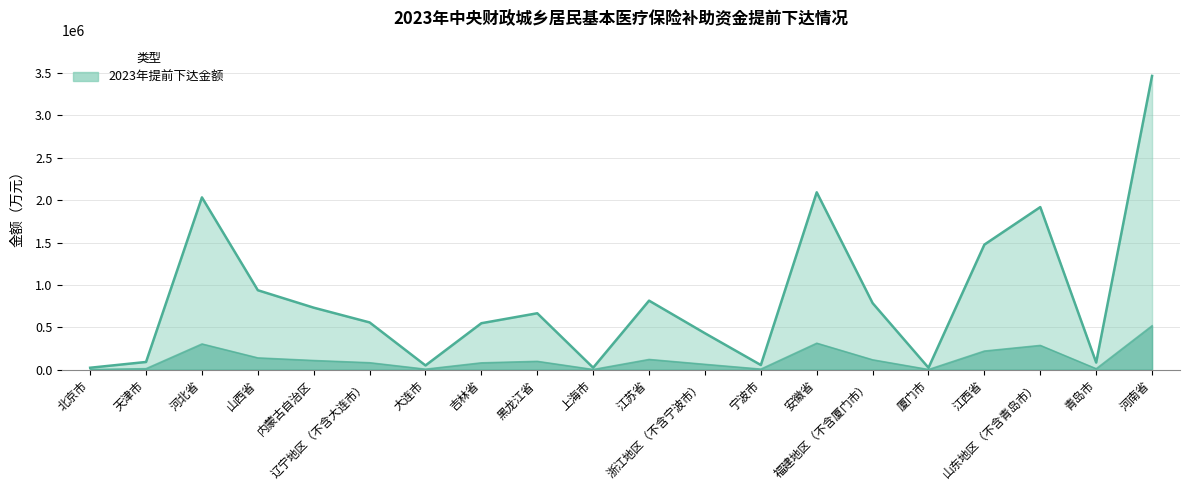

What value does the data have at 安徽省, to the nearest 10?

2092700